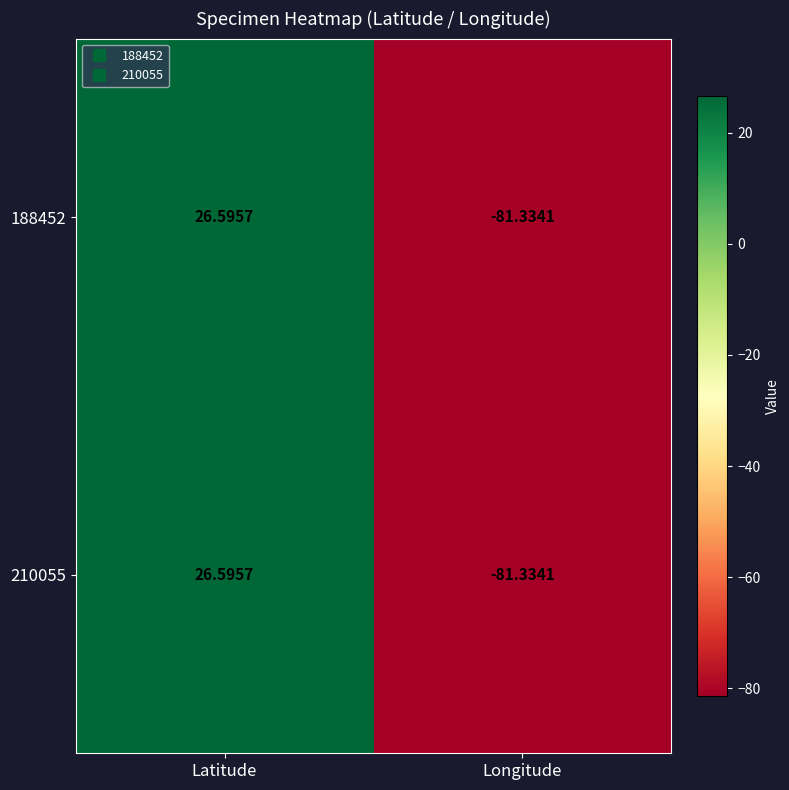

Where does the 210055 series first go above 26?

Latitude